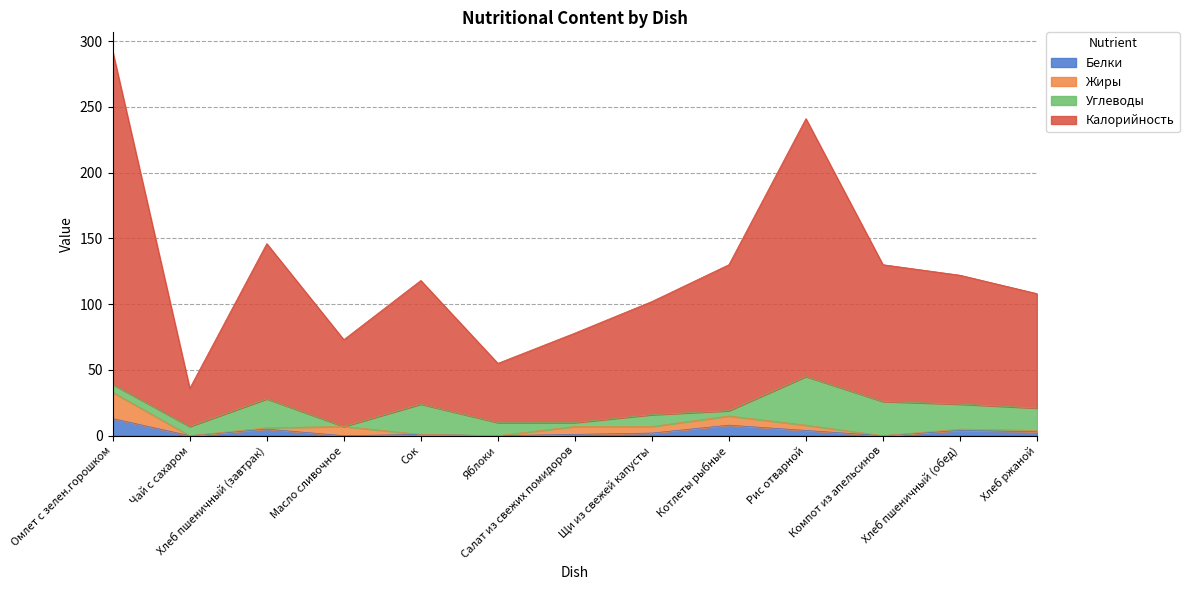

What is the spread (max minus min) of values at Рис отварной?

237